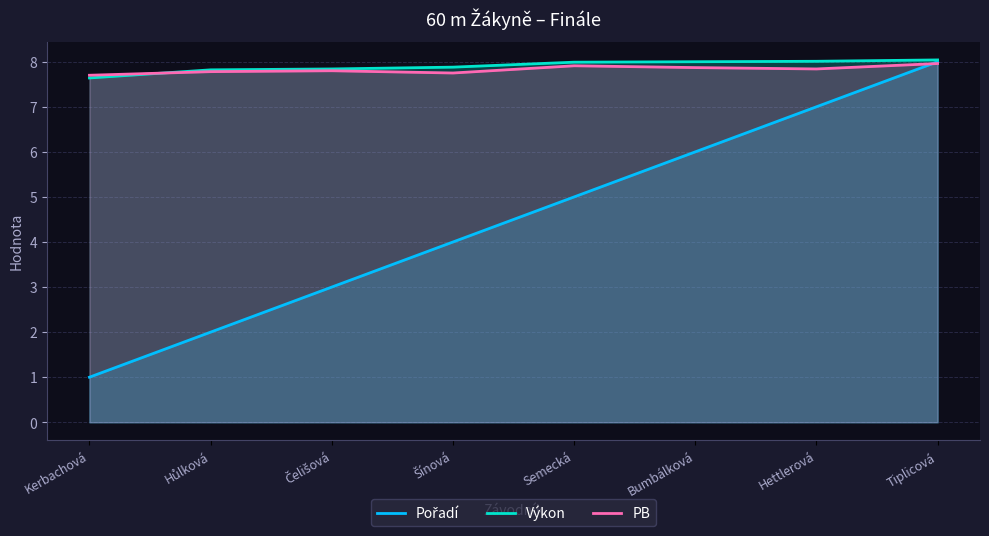

What is the spread (max minus min) of values at Kerbachová?

6.7